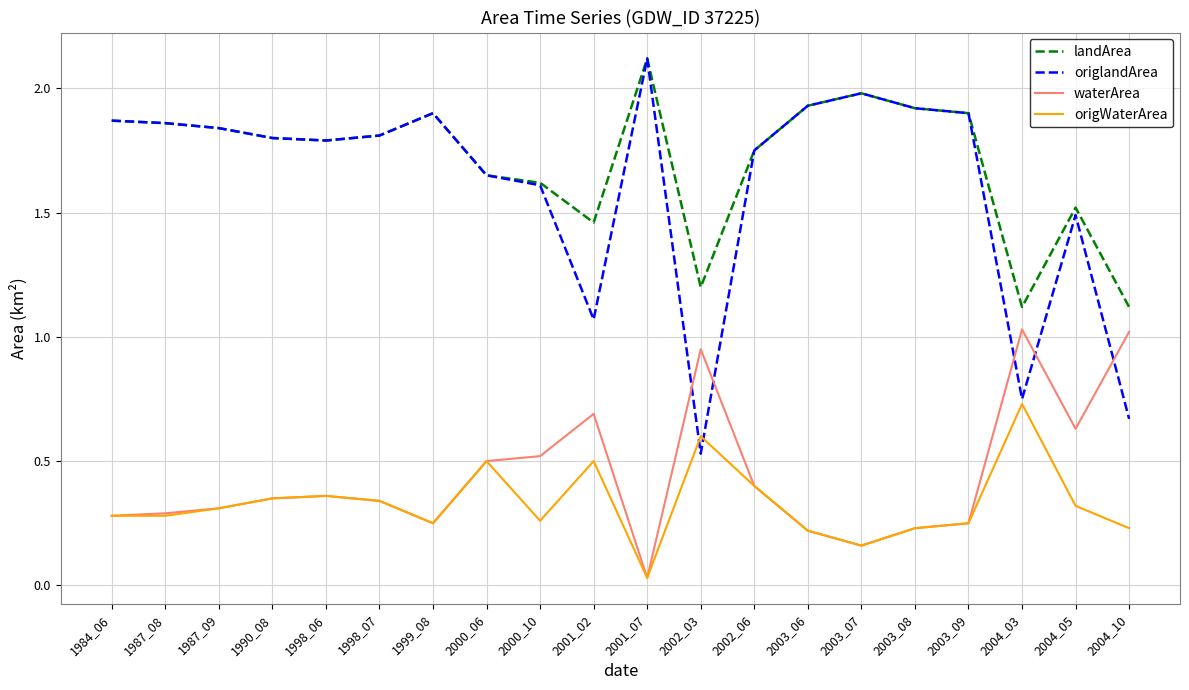

How many interior local peaks does the origWaterArea series have?

5